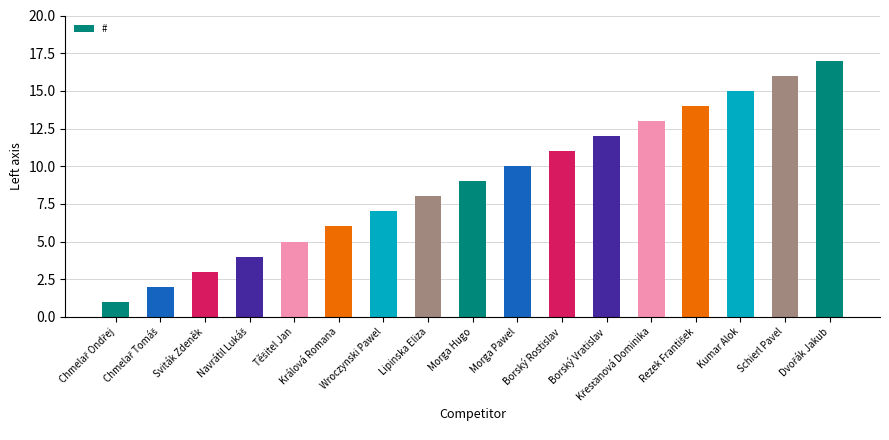

Reading left to right, what are all the values shown in this chart?

1	2	3	4	5	6	7	8	9	10	11	12	13	14	15	16	17